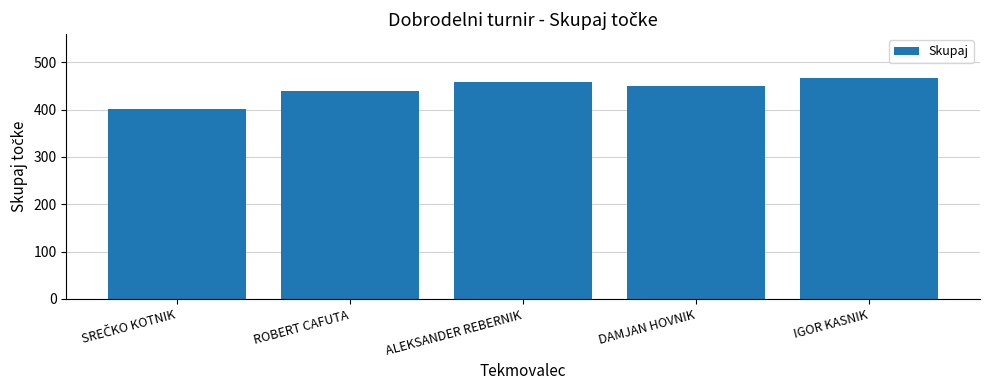

What is the smallest value displayed?

401